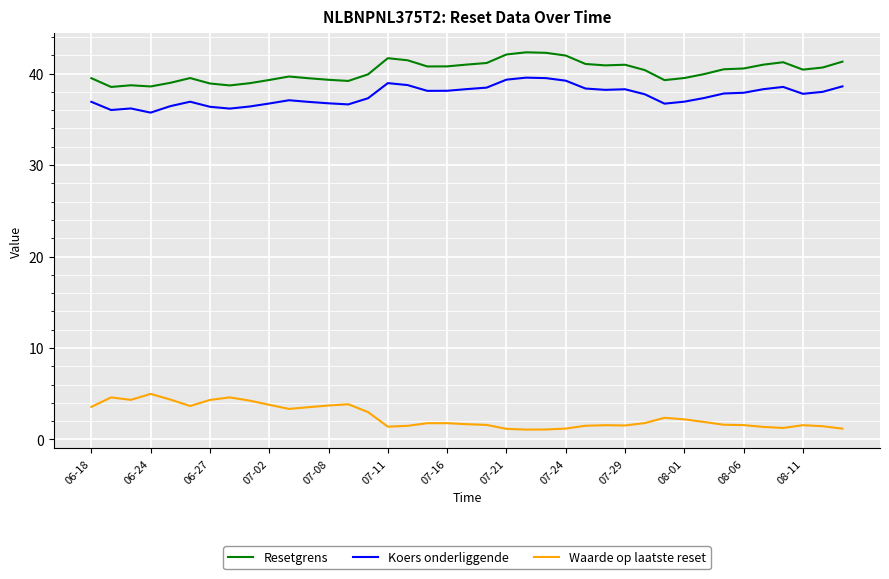

What is the greatest value displayed?

42.3